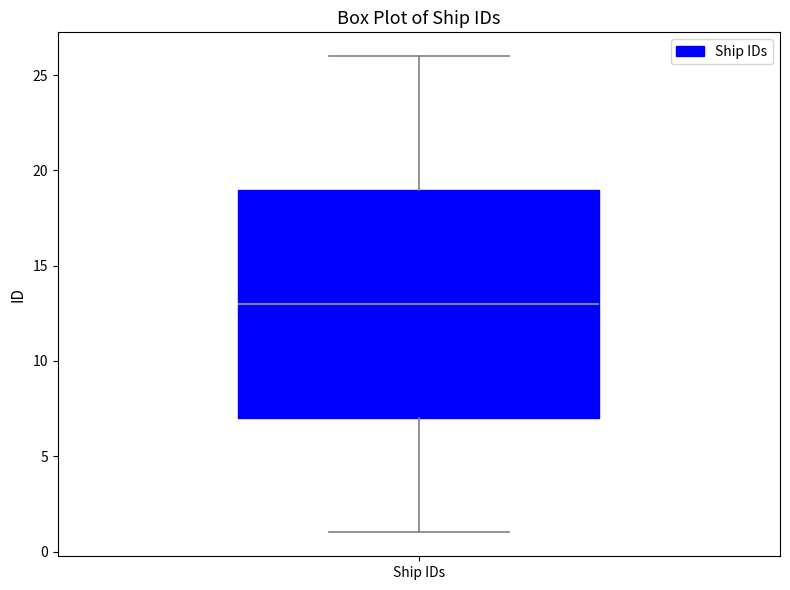

Transcribe this box plot: give where the median line is, the range the box spans, and where the two whiskers end, as read against the y-axis. The values are not printed on the chart, so give them approximately, as read against the axis.

median 13, box 7 to 19, whiskers 1 to 26